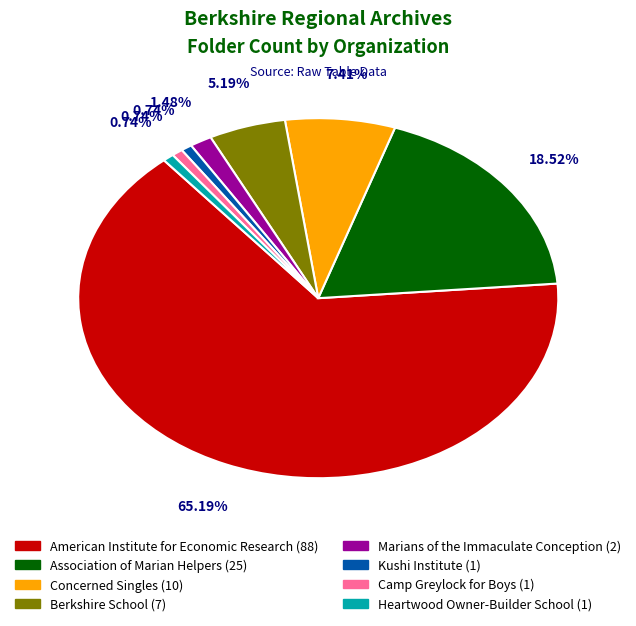

What is the ratio of the value at Berkshire School to the value at Heartwood Owner-Builder School?

7.0